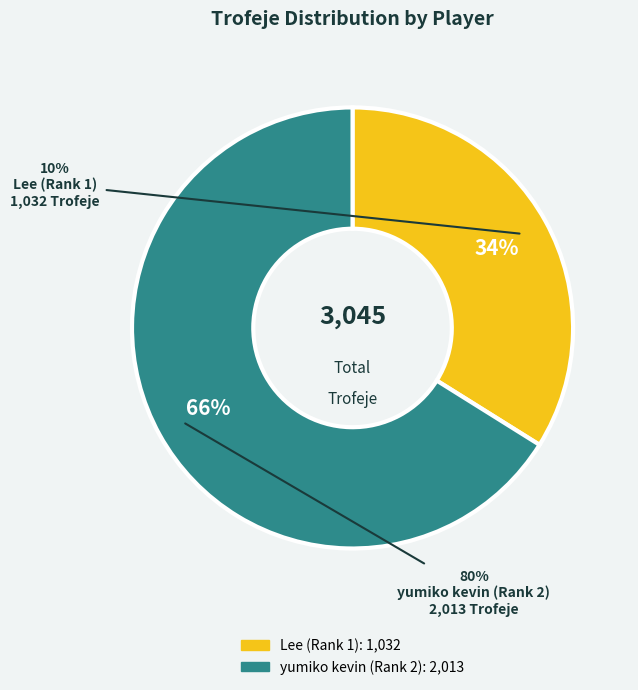

To the nearest percent, what is the difference between the largest and smallest slice percentages?

32%